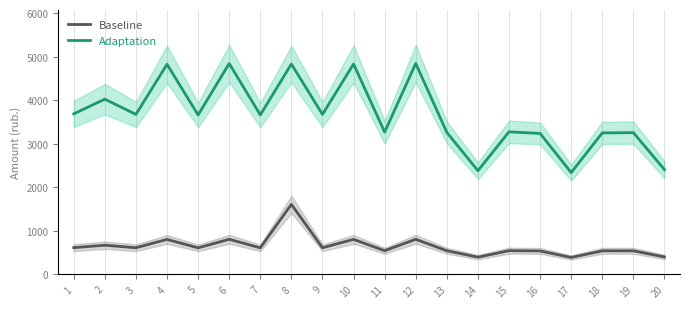

Where does the Adaptation series first go above 3662?

1